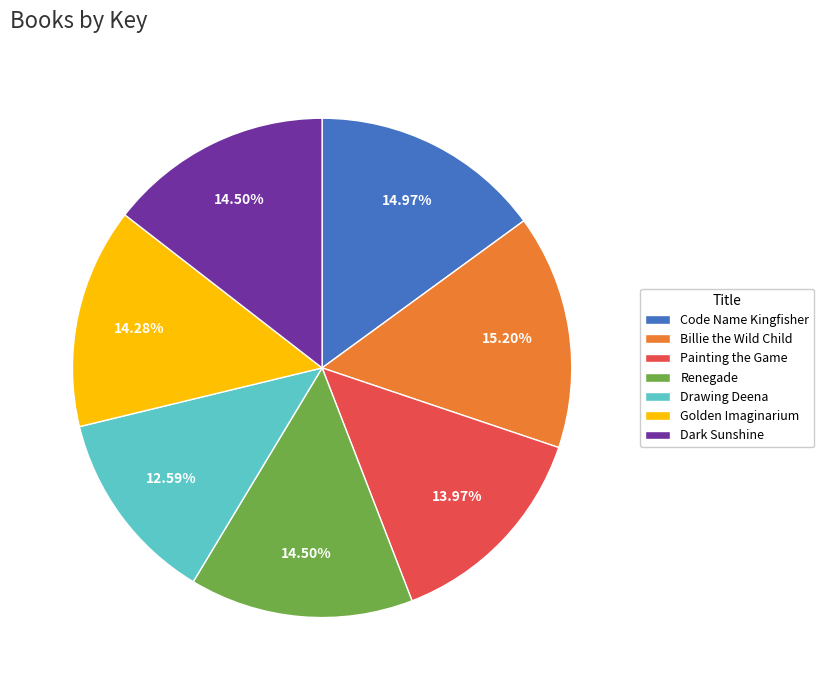

What is the ratio of the value at Dark Sunshine to the value at Drawing Deena?

1.2